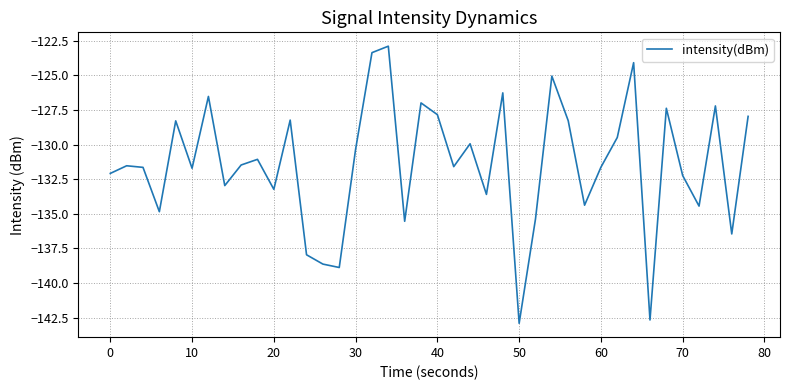

How many interior local valleys (lower than both neighbors) does the data have?

13